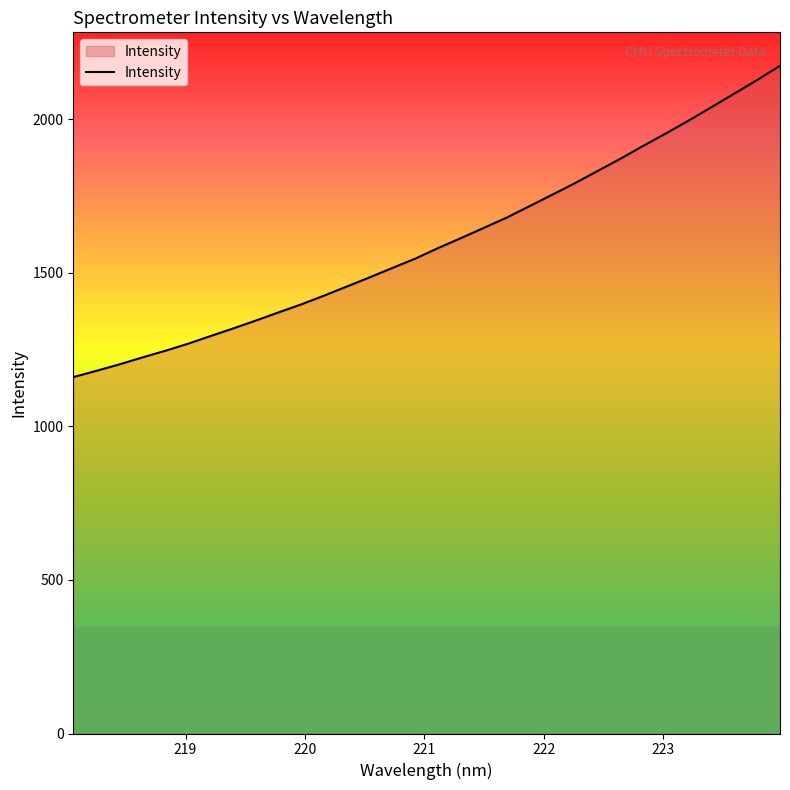

What is the maximum value shown in the chart?

2174.0